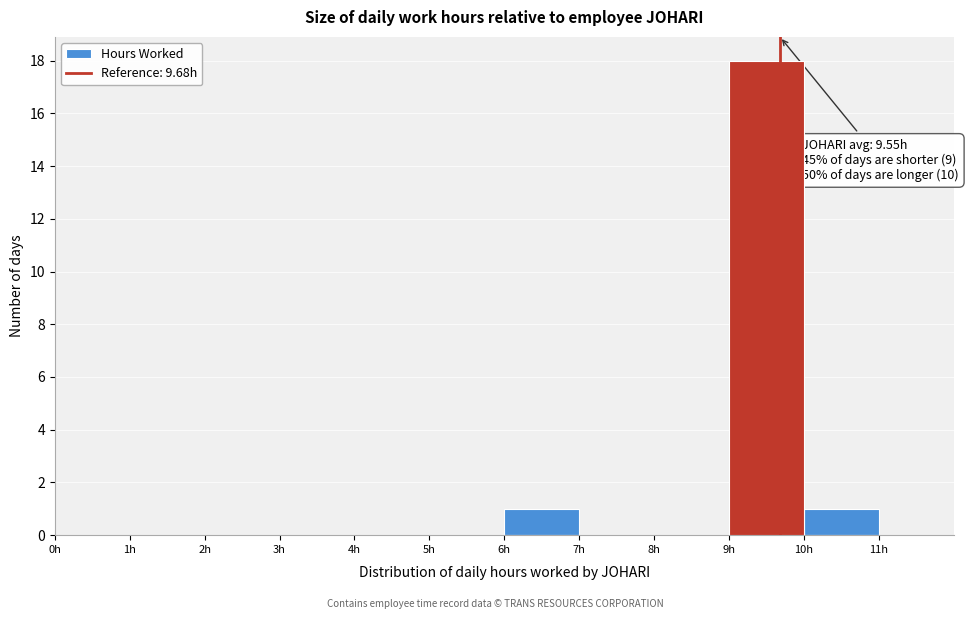

Over which range of the x-axis is the bar tallest?

9 to 10